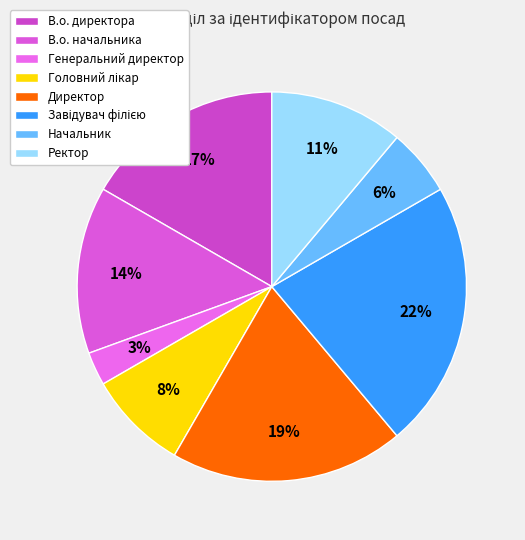

How many segments does this pie chart have?

8